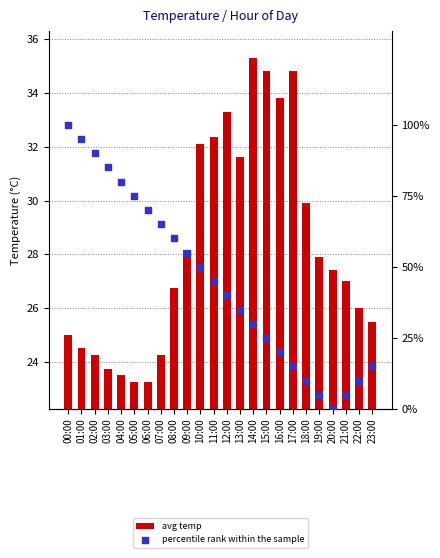

What is the total value across all series at 20:00?

27.4